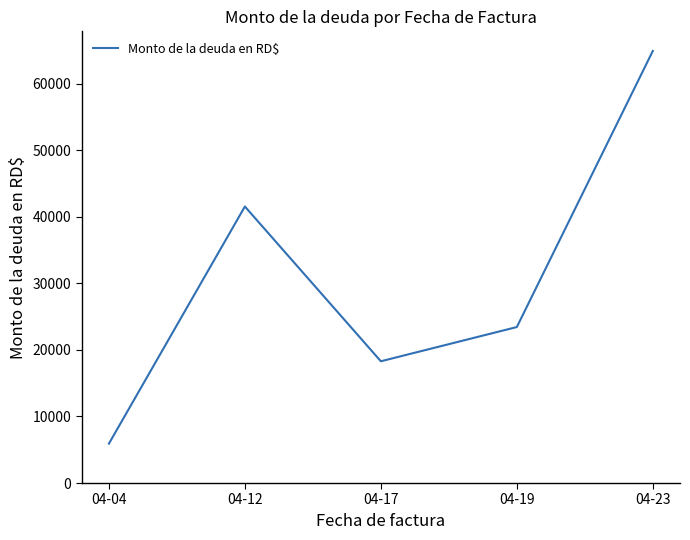

What is the maximum value shown in the chart?

64900.0